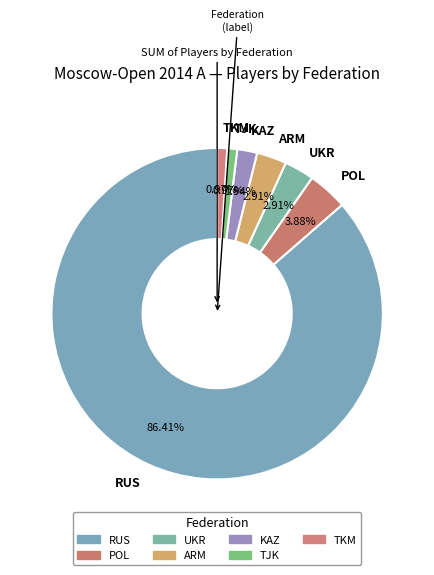

Which slice represents more than half of the pie?

RUS